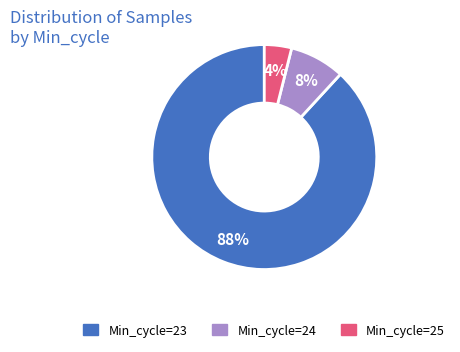

Does any single category account for the majority?

Yes